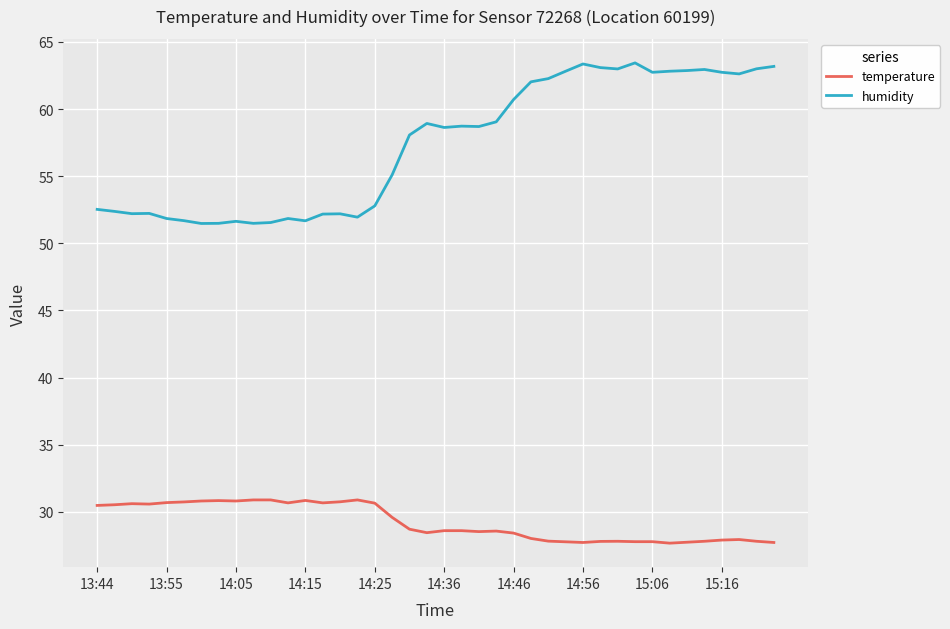

True or false: humidity and temperature cross at least once.

False